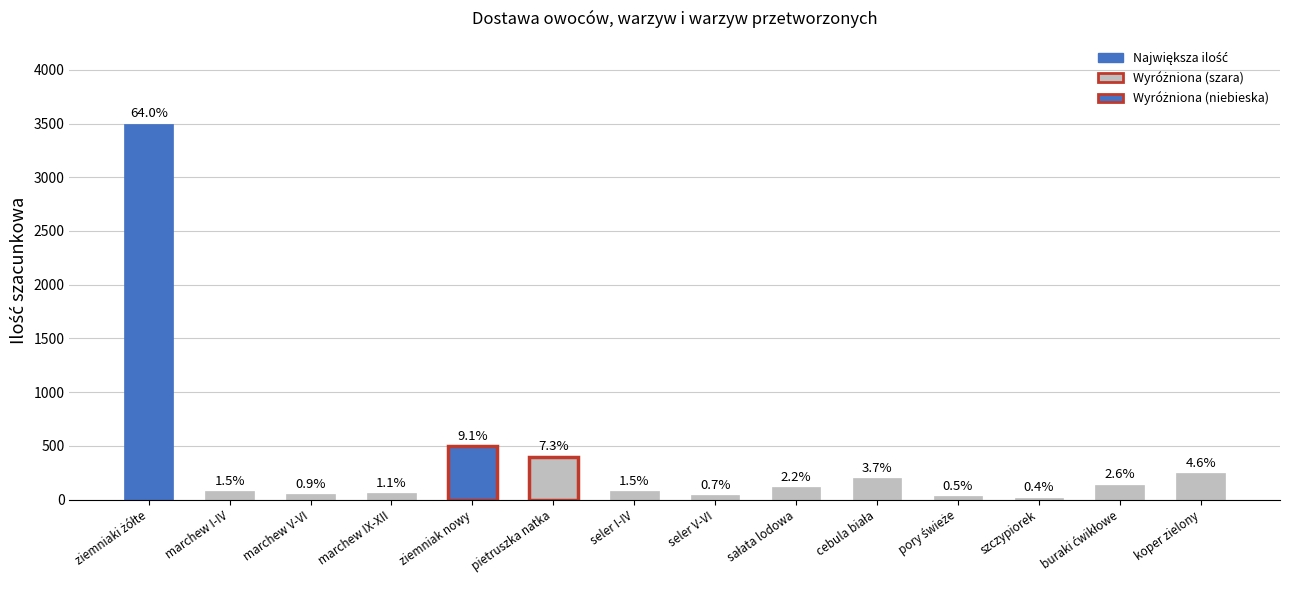

Reading left to right, what are all the values shown in this chart?

ziemniaki żółte=3500	marchew I-IV=80	marchew V-VI=50	marchew IX-XII=60	ziemniak nowy=500	pietruszka natka=400	seler I-IV=80	seler V-VI=40	sałata lodowa=120	cebula biała=200	pory świeże=30	szczypiorek=20	buraki ćwikłowe=140	koper zielony=250